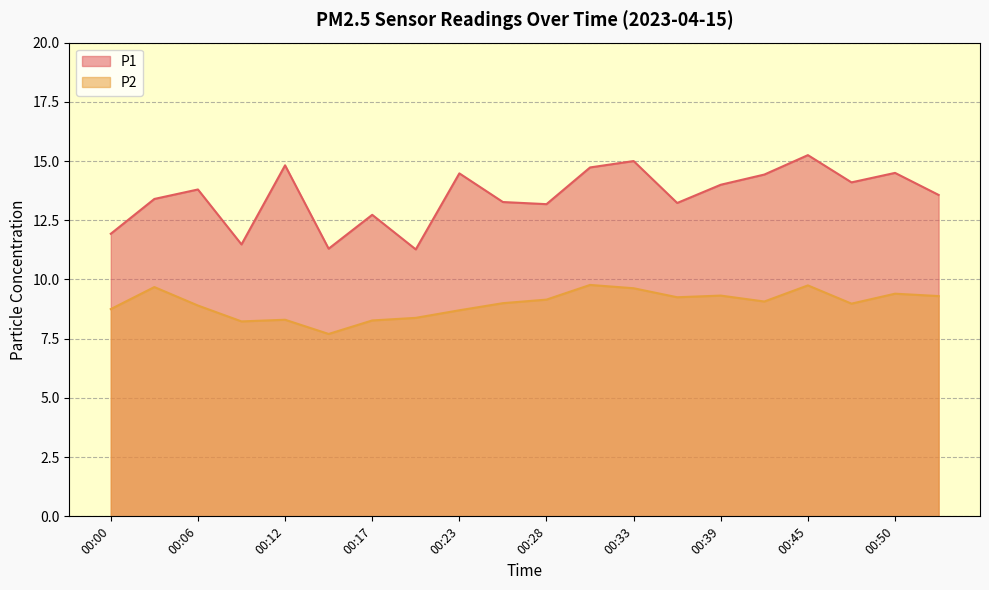

What is the maximum value shown in the chart?

15.2